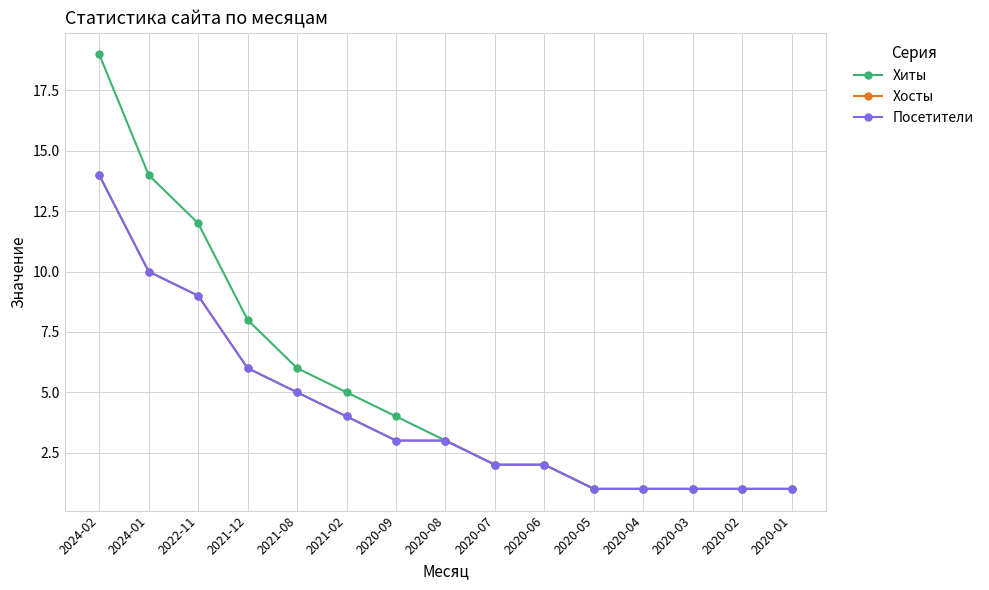

Is this an area chart (filled region under the line)?

No